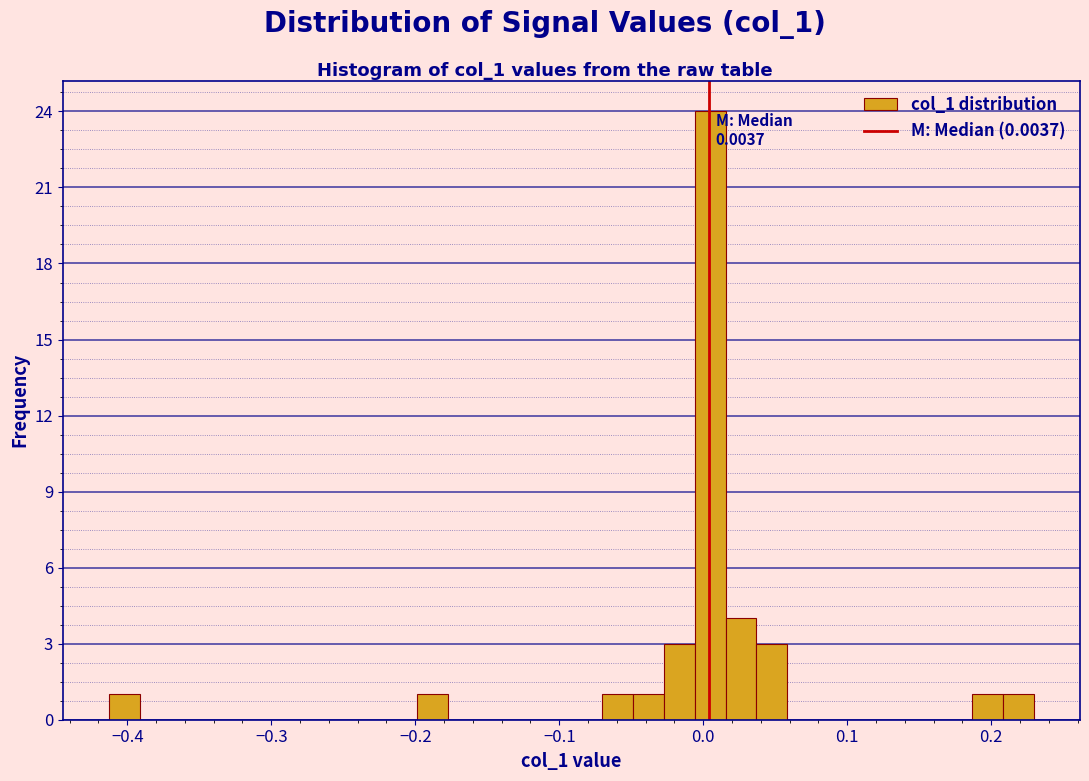

Read against the x-axis, roughly where is the centre of the tallest bar?

0.00